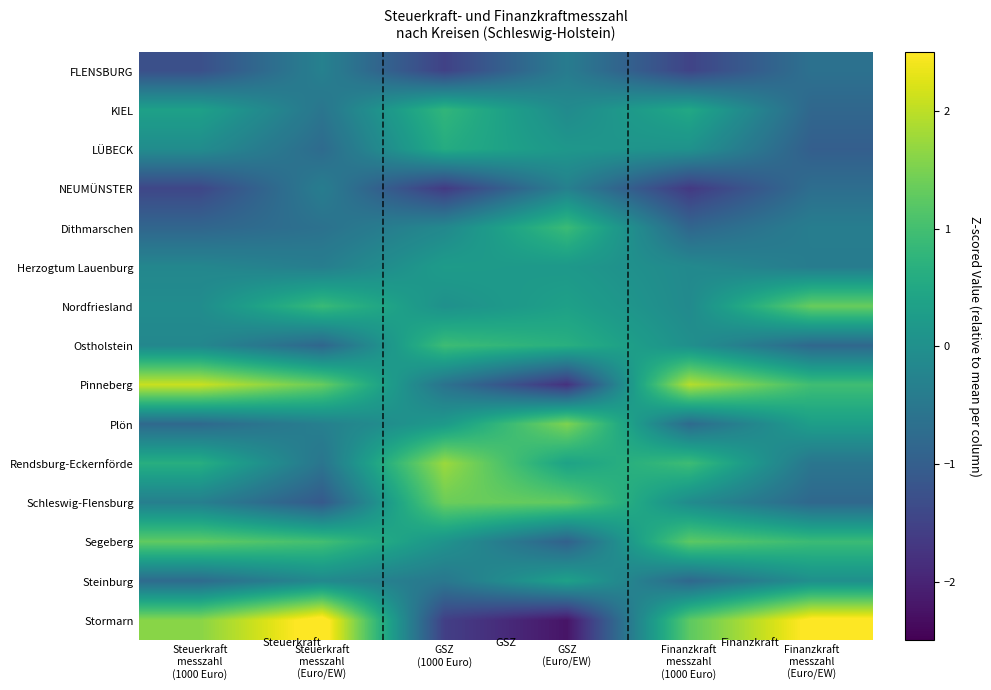

Which series has the widest spread of values?

Stormarn